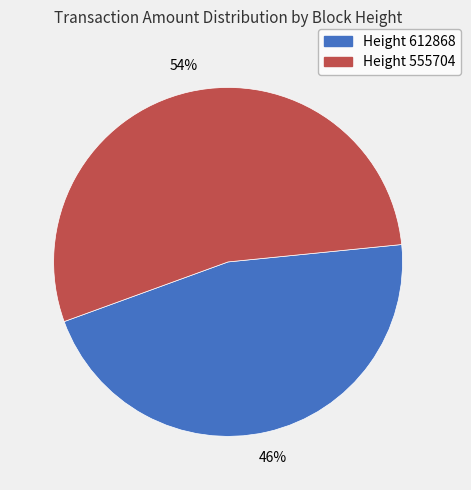

To the nearest percent, what is the average slice percentage?

50%